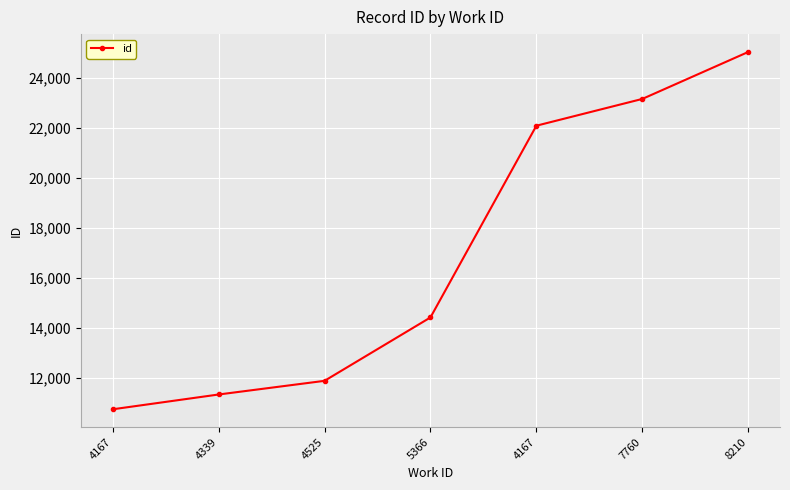

Does the chart have visible grid lines?

Yes